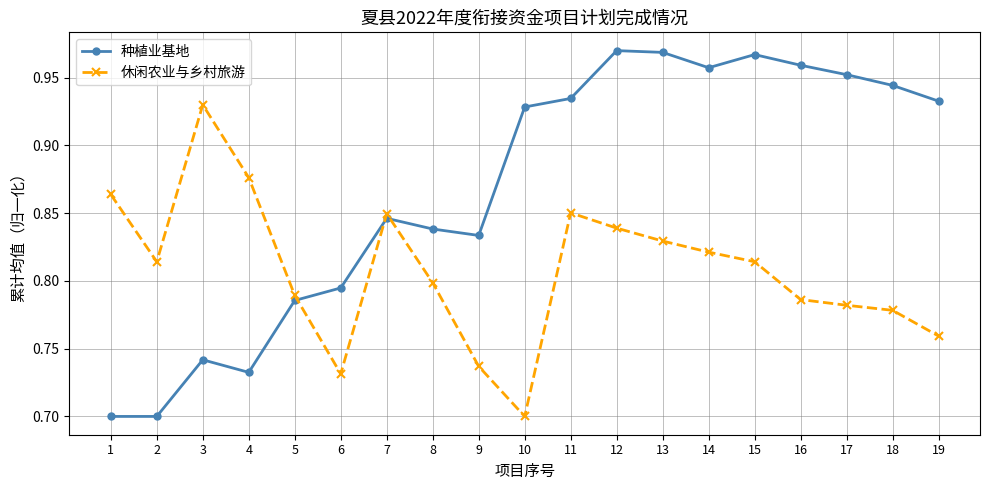

After their last crossing, which series has the higher values: 种植业基地 or 休闲农业与乡村旅游?

种植业基地